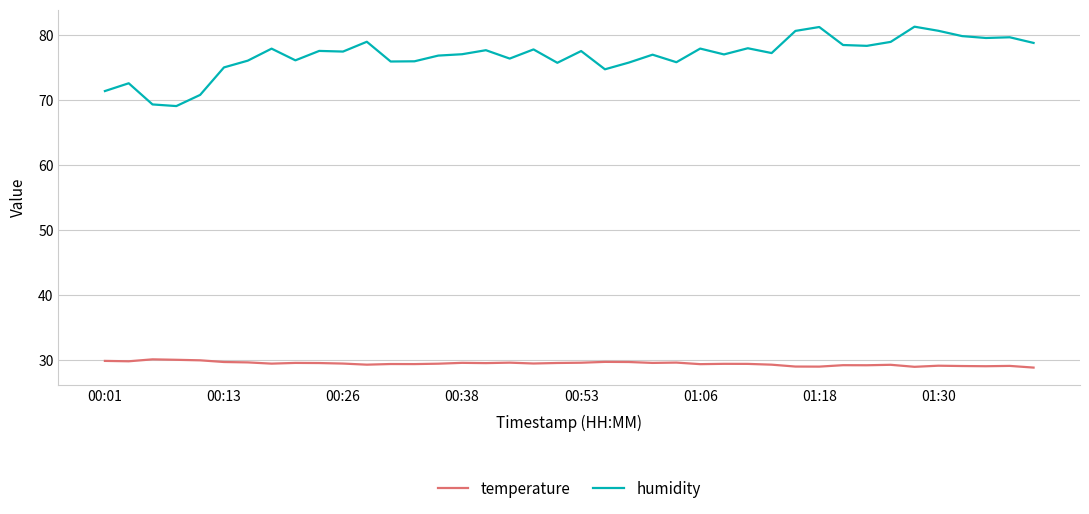

In humidity, how many points are higher than both neighbors (excluding endpoints)?

13